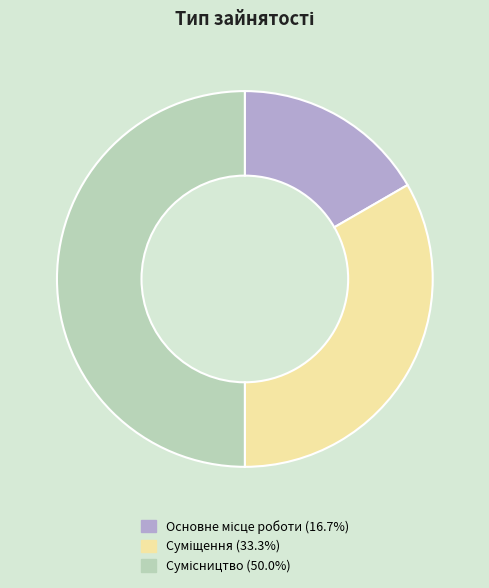

How many segments does this pie chart have?

3